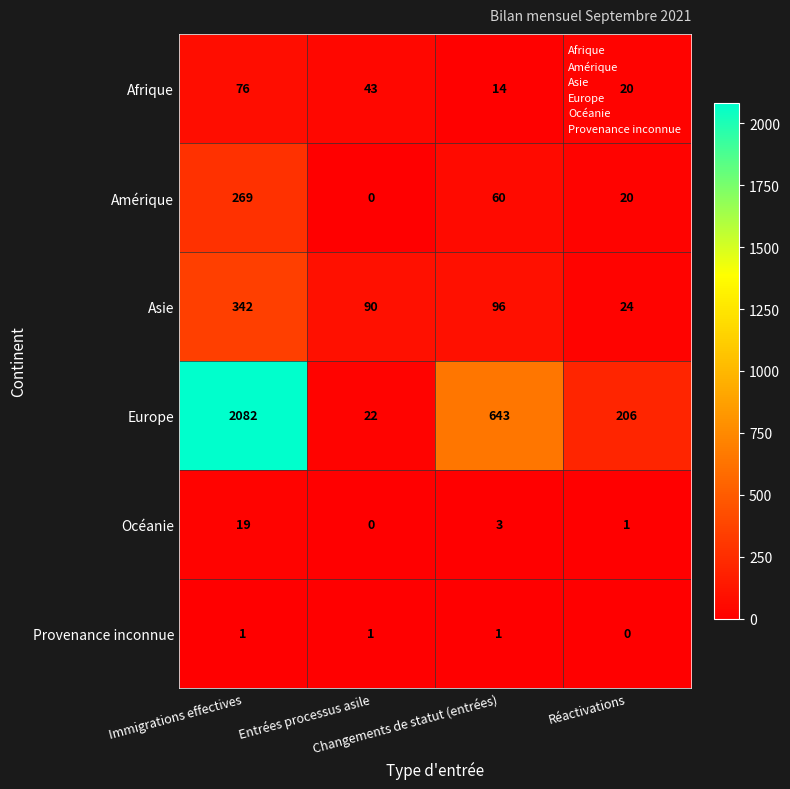

At which category is the sum across all series the highest?

Immigrations effectives